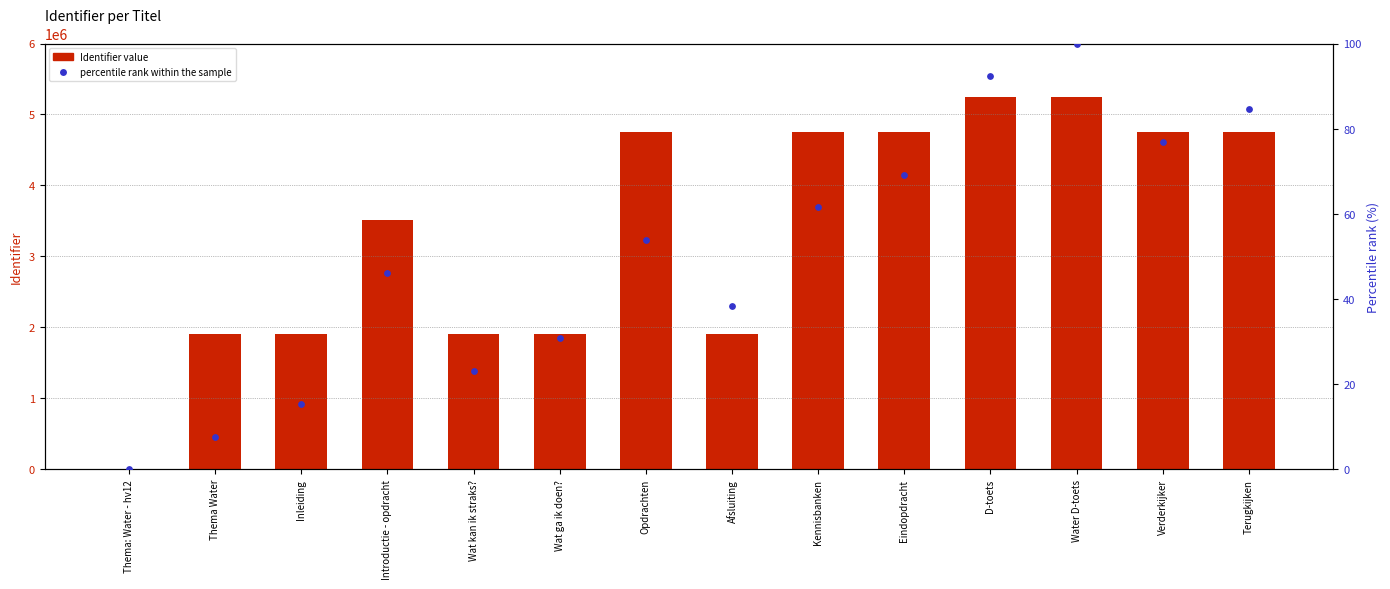

Which series reaches the minimum Y coordinate?

Identifier